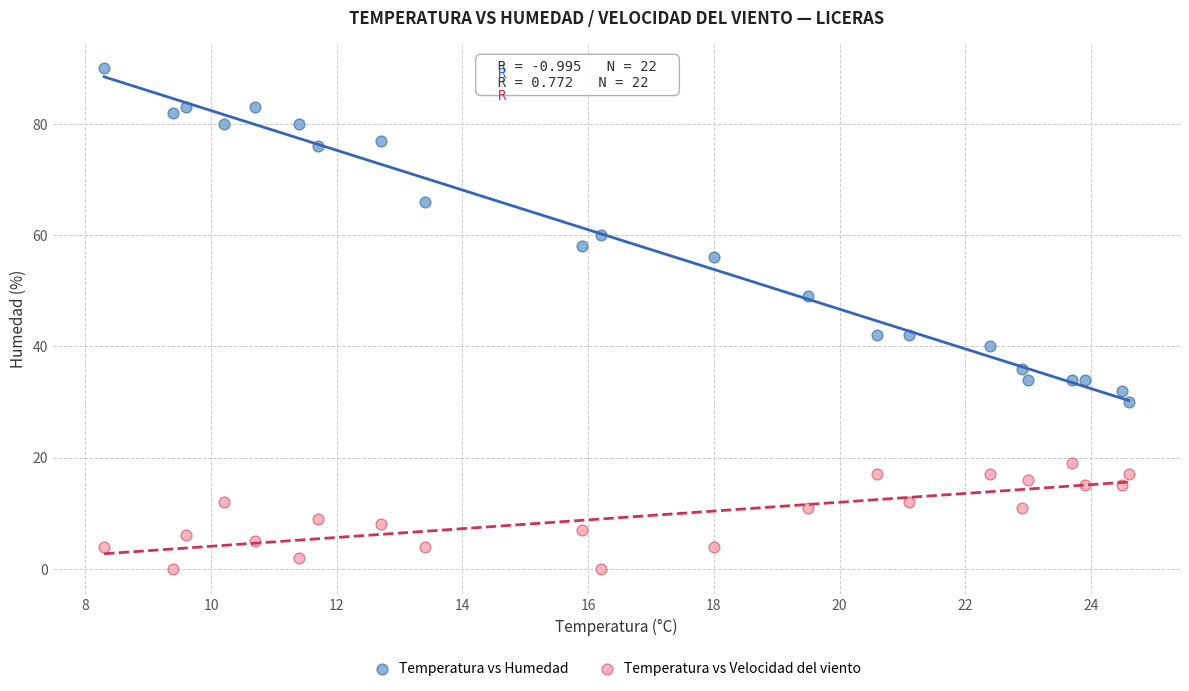

Which series has the widest spread of Y values?

Temperatura vs Humedad